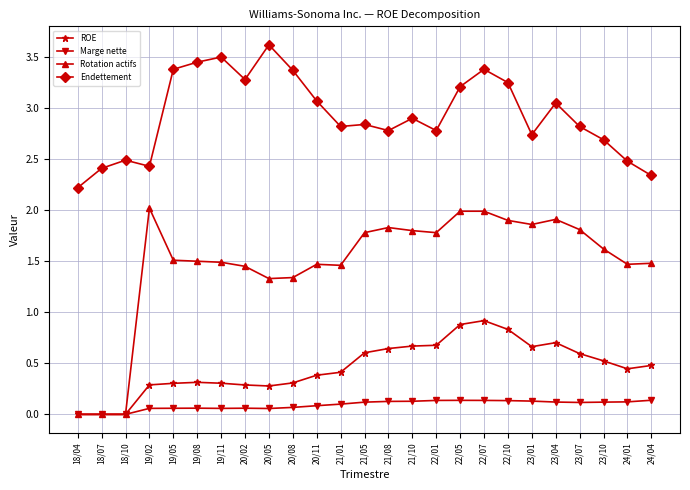

Which series changed the most between 21/01 and 23/07?

Rotation actifs